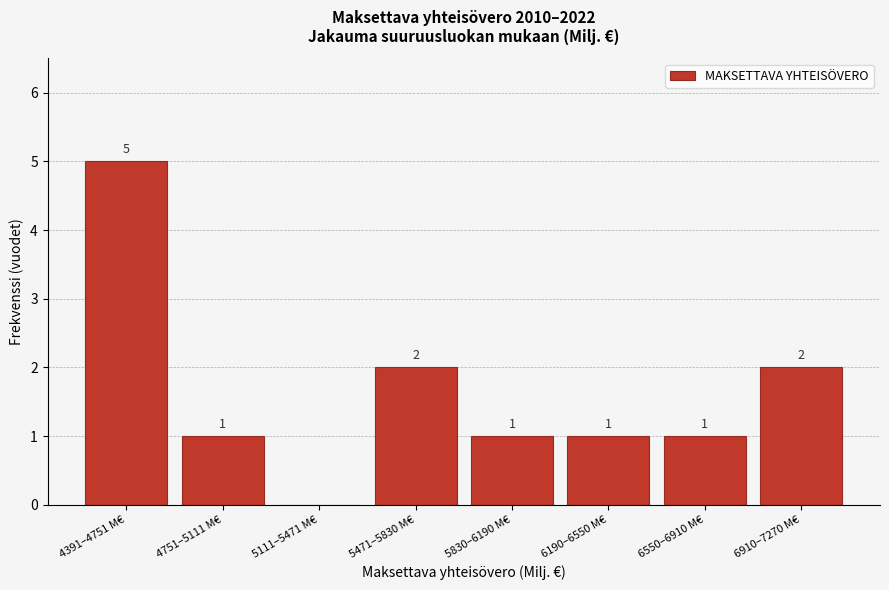

Reading left to right, extract all data points from this chart.

4391–4751 M€=5	4751–5111 M€=1	5111–5471 M€=0	5471–5830 M€=2	5830–6190 M€=1	6190–6550 M€=1	6550–6910 M€=1	6910–7270 M€=2